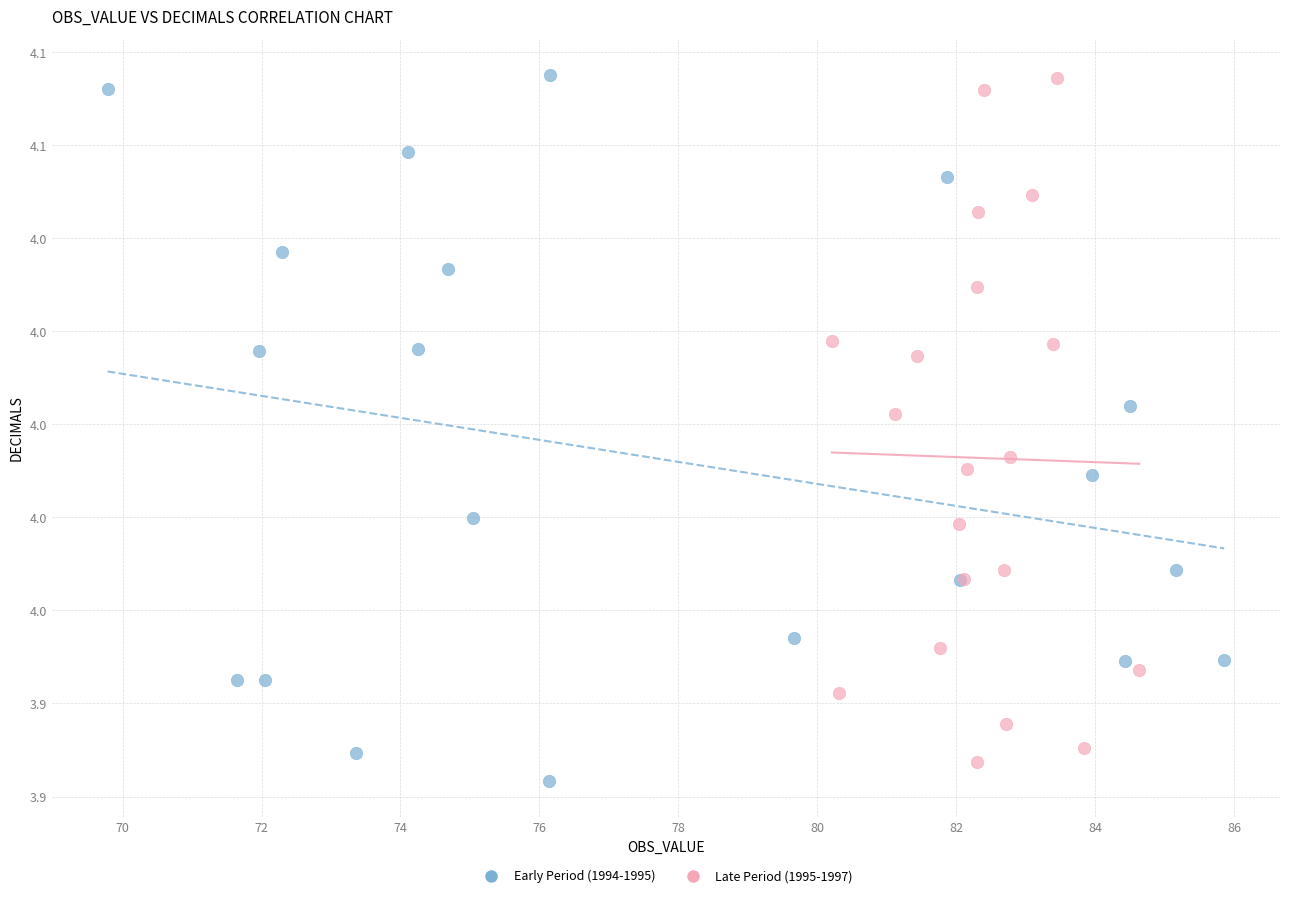

What are all the series names shown in the legend?

Early Period (1994-1995), Late Period (1995-1997)